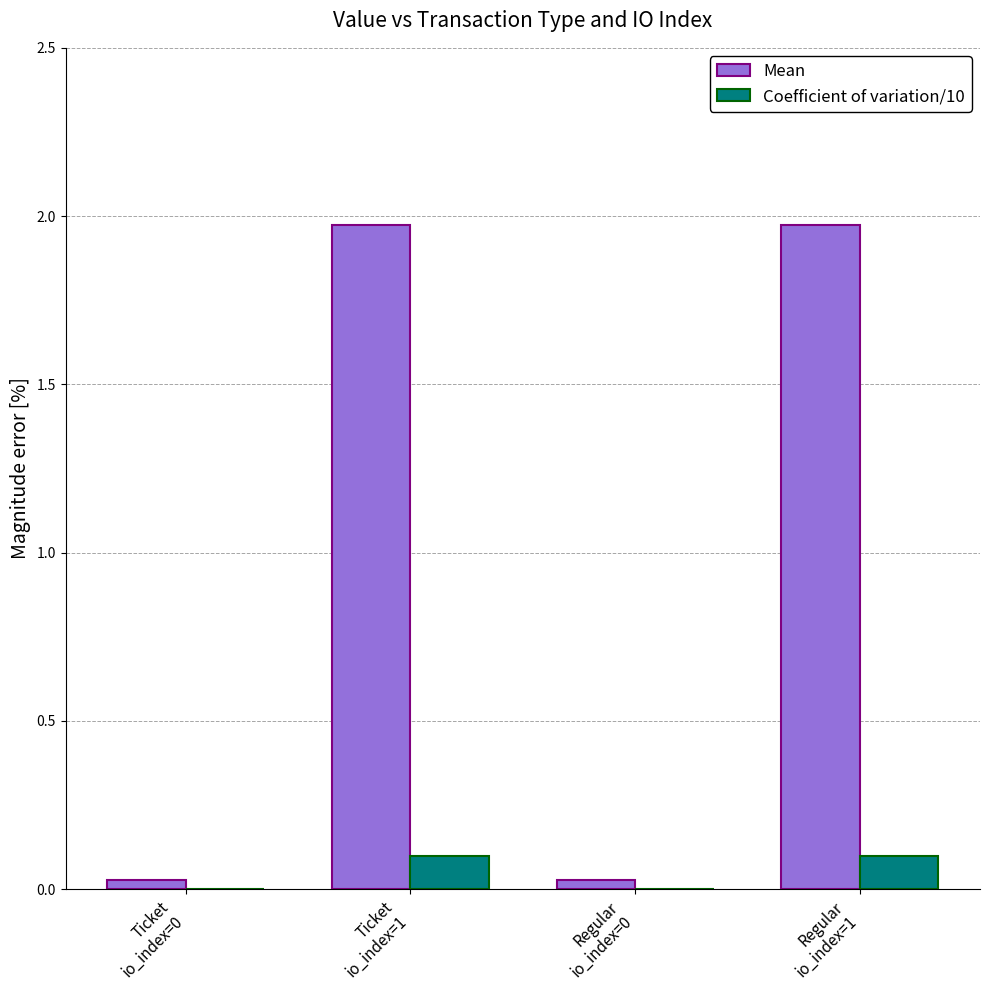

Which series has the largest total across all categories?

Mean